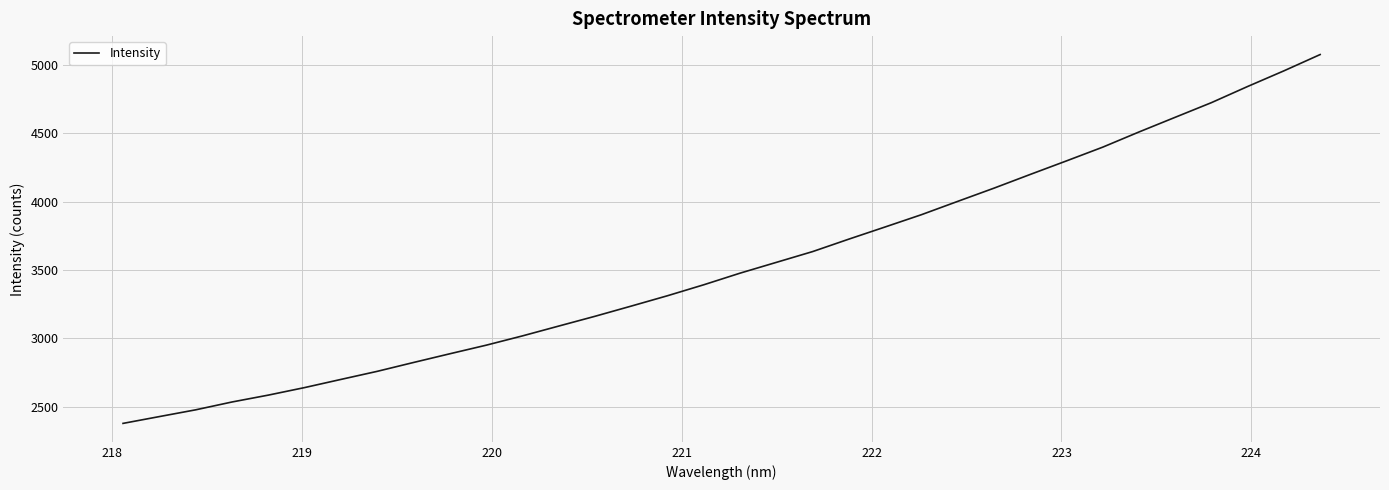

Count the number of data series in this chart.

1